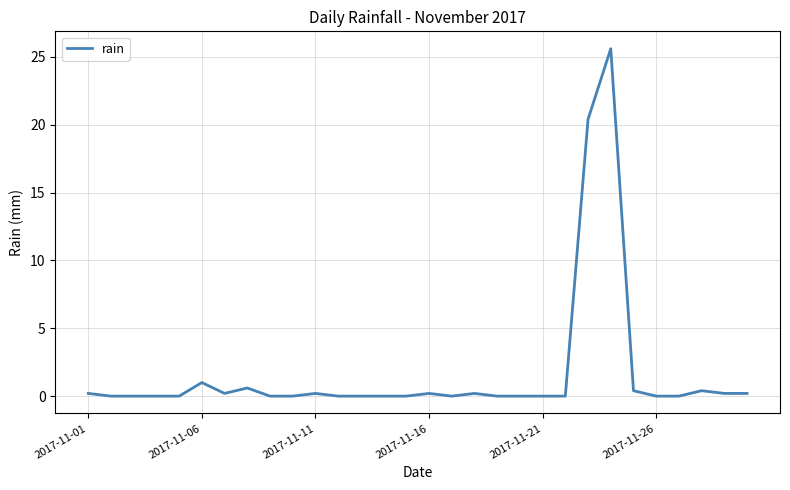

What is the difference between the second highest and minimum values?

20.4